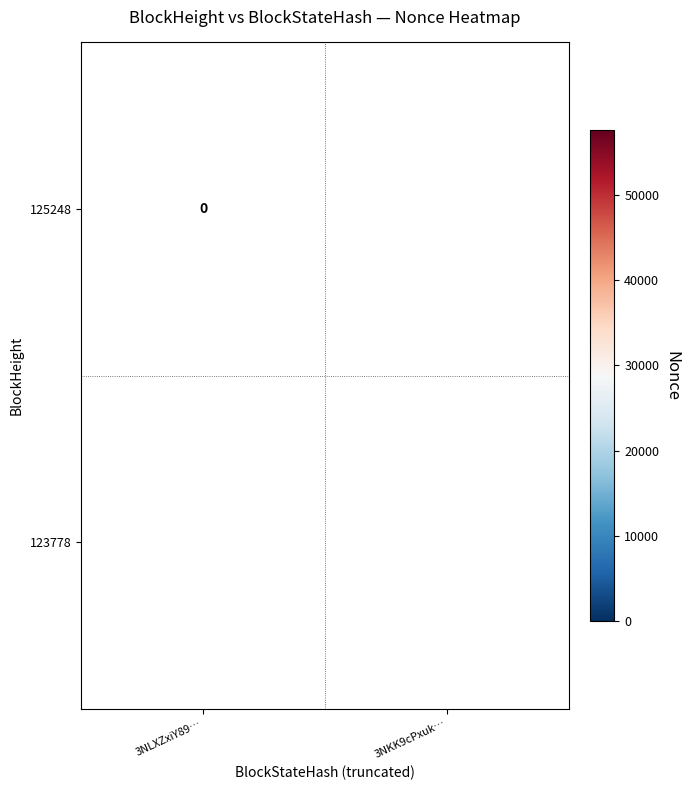

The 123778 series shows 90551 at 3NKK9cPxuk…. True or false?

False